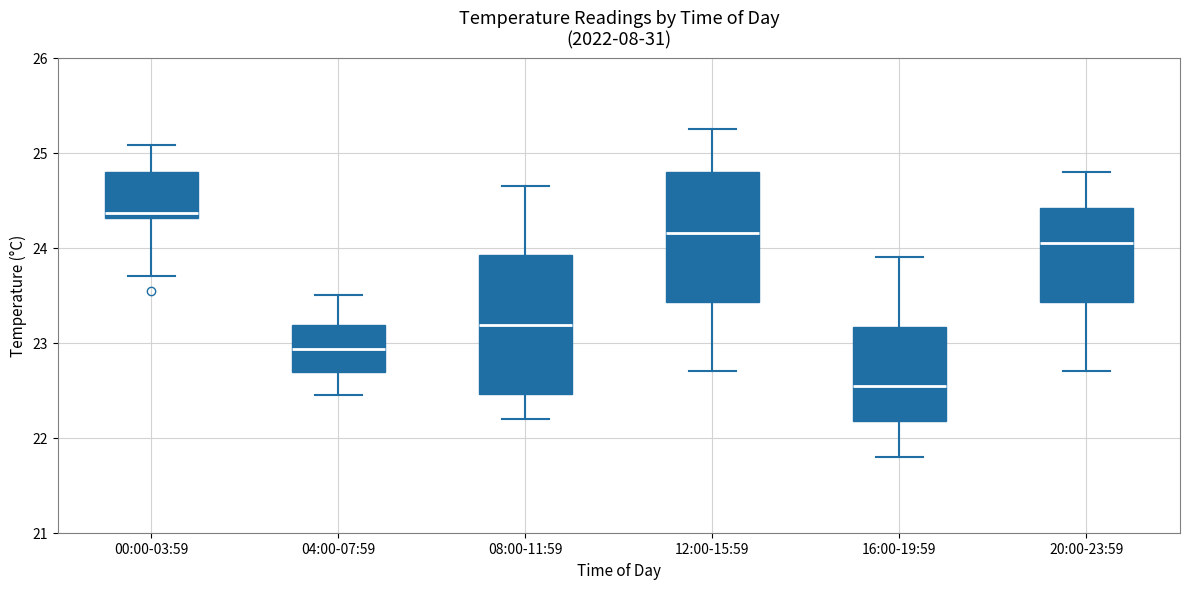

Reading left to right, read every box against the y-axis: the position of its median line, the range the box covers, and the ends of its whiskers. The values are not printed on the chart, so give them approximately, as read against the axis.

00:00-03:59: median 24.4, box 24.3 to 24.8, whiskers 23.7 to 25.1
04:00-07:59: median 22.9, box 22.7 to 23.2, whiskers 22.5 to 23.5
08:00-11:59: median 23.2, box 22.5 to 23.9, whiskers 22.2 to 24.7
12:00-15:59: median 24.2, box 23.4 to 24.8, whiskers 22.7 to 25.3
16:00-19:59: median 22.6, box 22.2 to 23.2, whiskers 21.8 to 23.9
20:00-23:59: median 24.1, box 23.4 to 24.4, whiskers 22.7 to 24.8